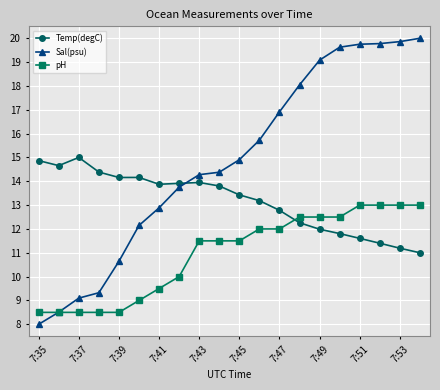

Rank the series by their maximum value, from highest to lowest.

Sal(psu), Temp(degC), pH